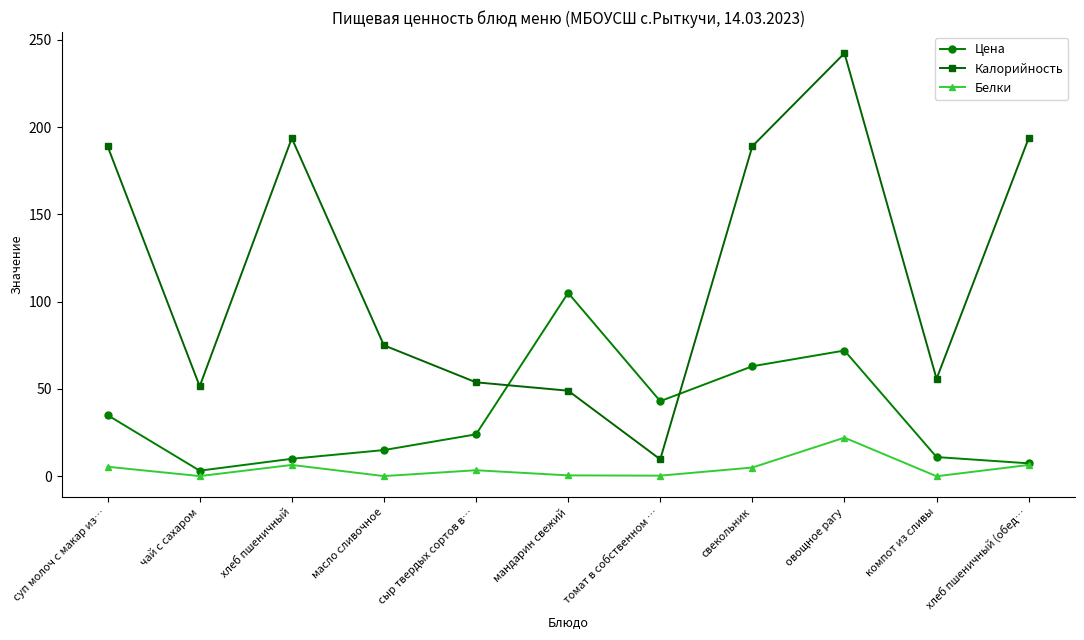

What is the spread (max minus min) of values at хлеб пшеничный?

187.1